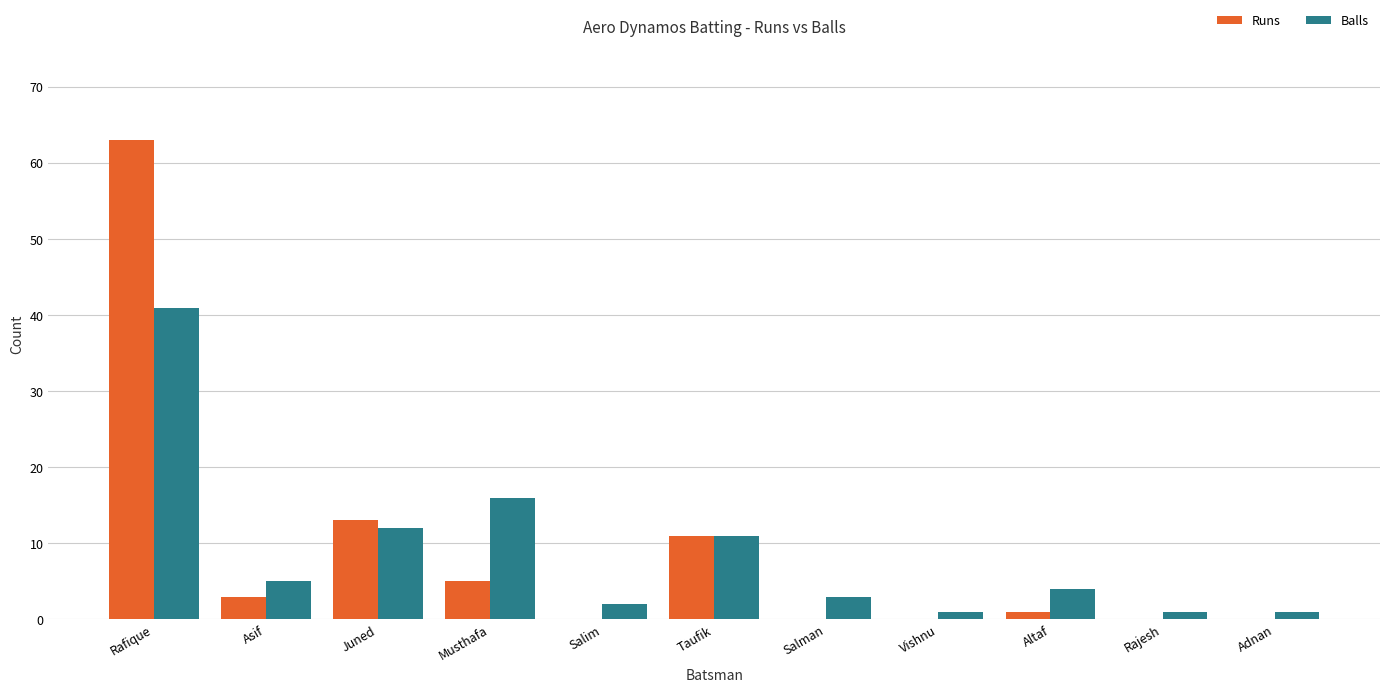

What is the difference between the Runs values at Adnan and Altaf?

1